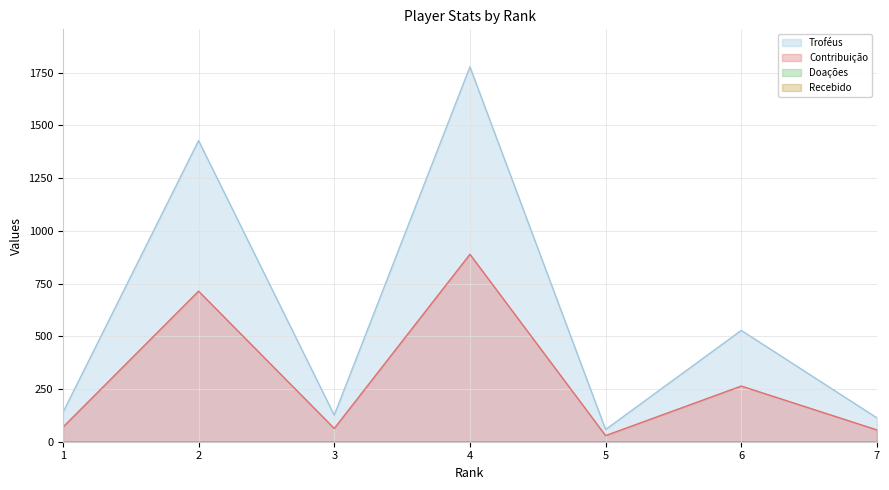

Reading left to right, what are all the values shown in this chart?

Troféus: 1=139	2=1428	3=126	4=1778	5=58	6=528	7=113
Contribuição: 1=69	2=714	3=63	4=889	5=29	6=264	7=56